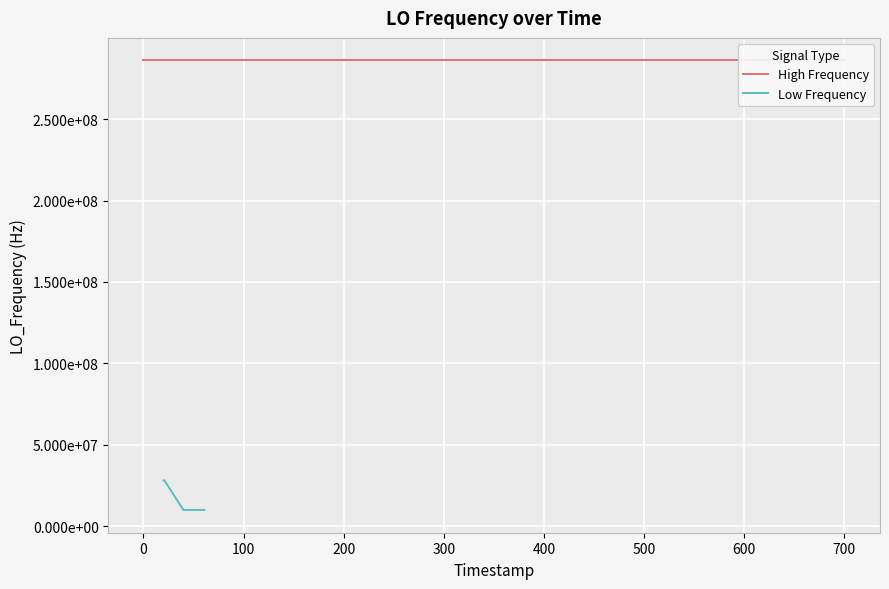

The chart shows a value of 28145112.8 at 2. True or false?

True